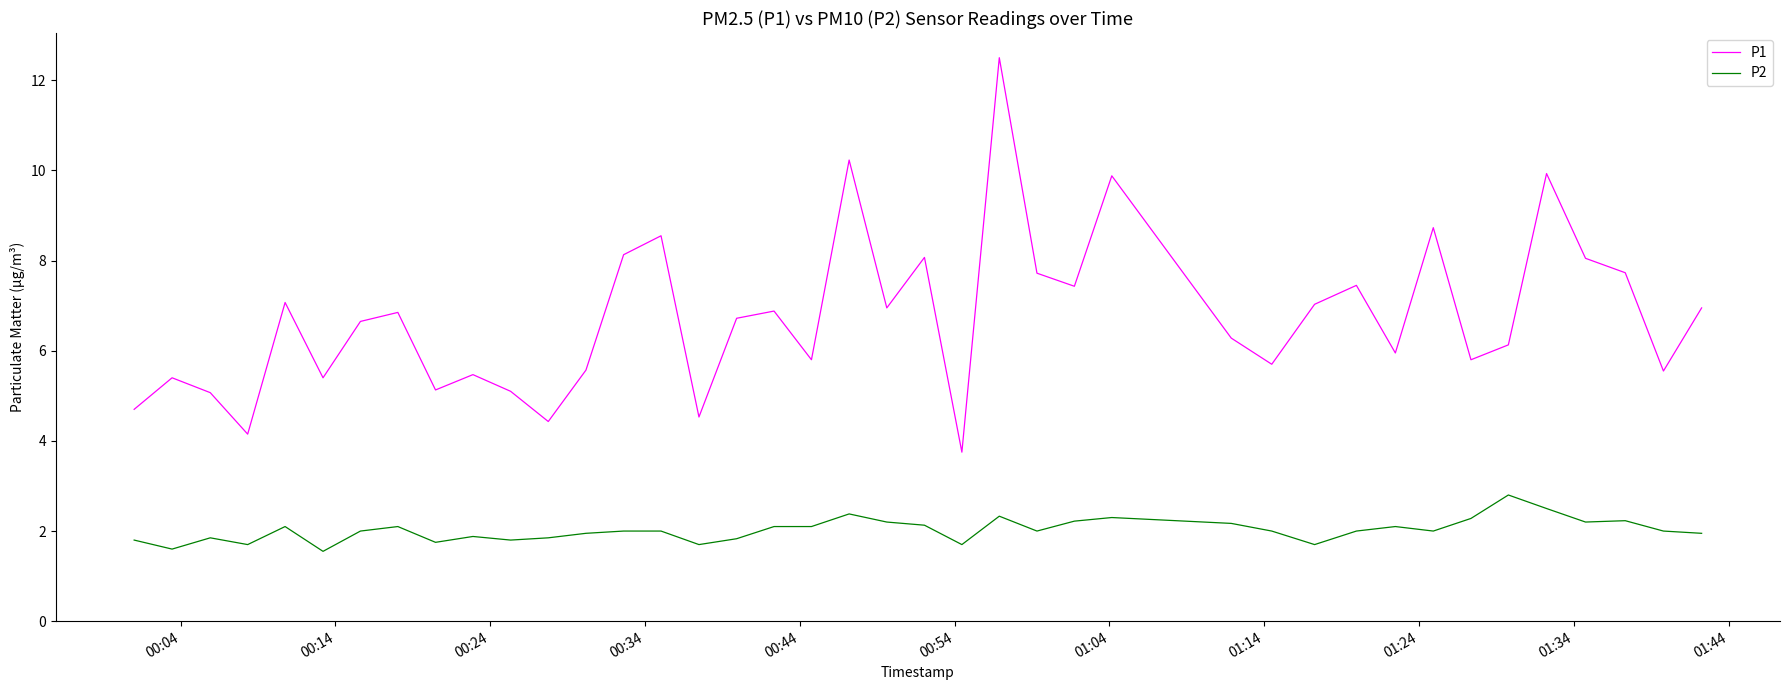

List the series in order of their overall mean, highest first.

P1, P2